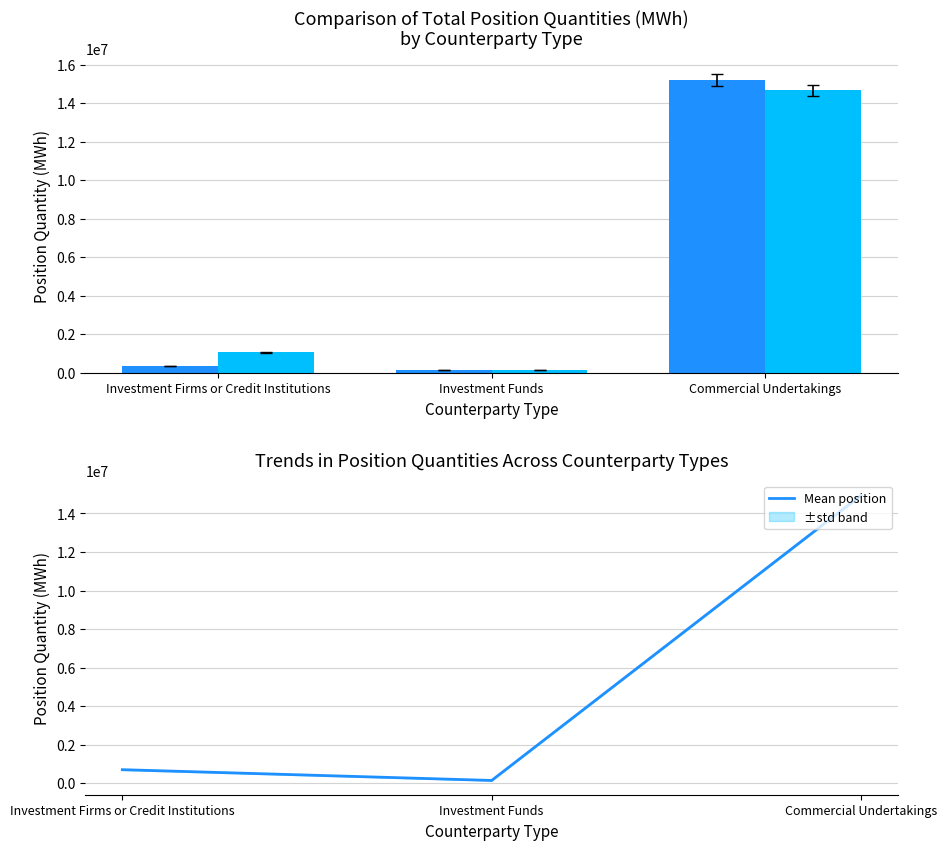

What is the label of the 3rd bar from the left?

Commercial Undertakings